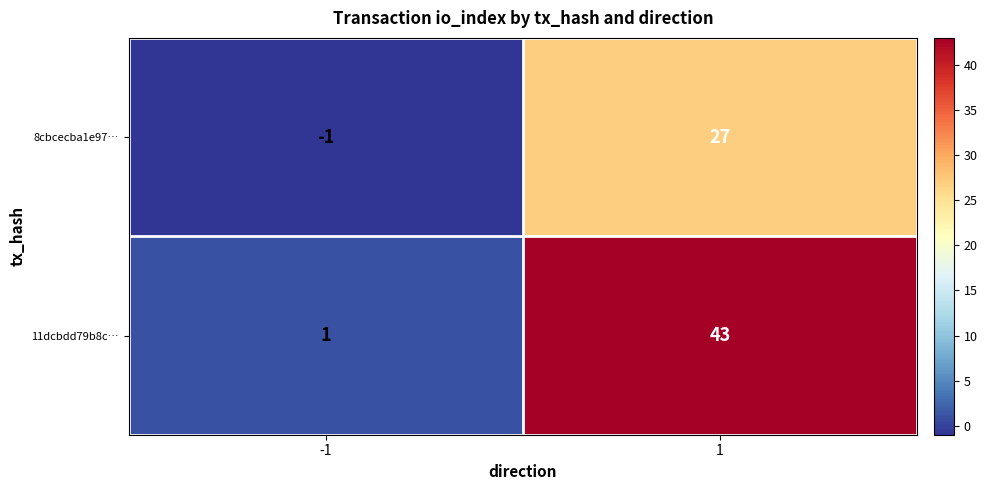

Reading right to left, list all the values displayed in this chart.

8cbcecba1e97…: 1=27	-1=-1
11dcbdd79b8c…: 1=43	-1=1